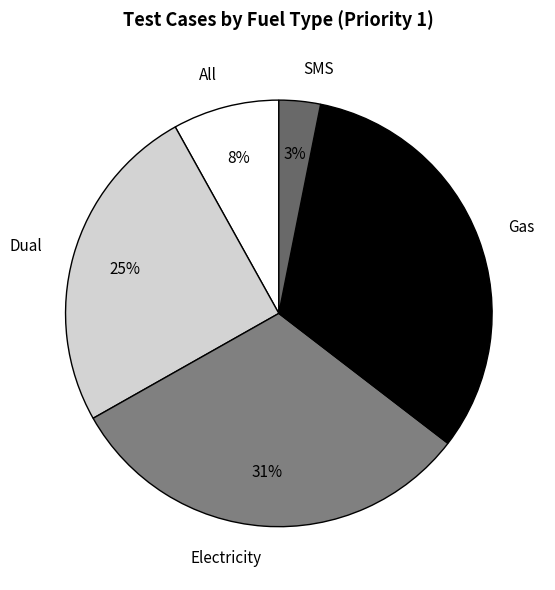

Is the sum of Gas and All greater than half?

No